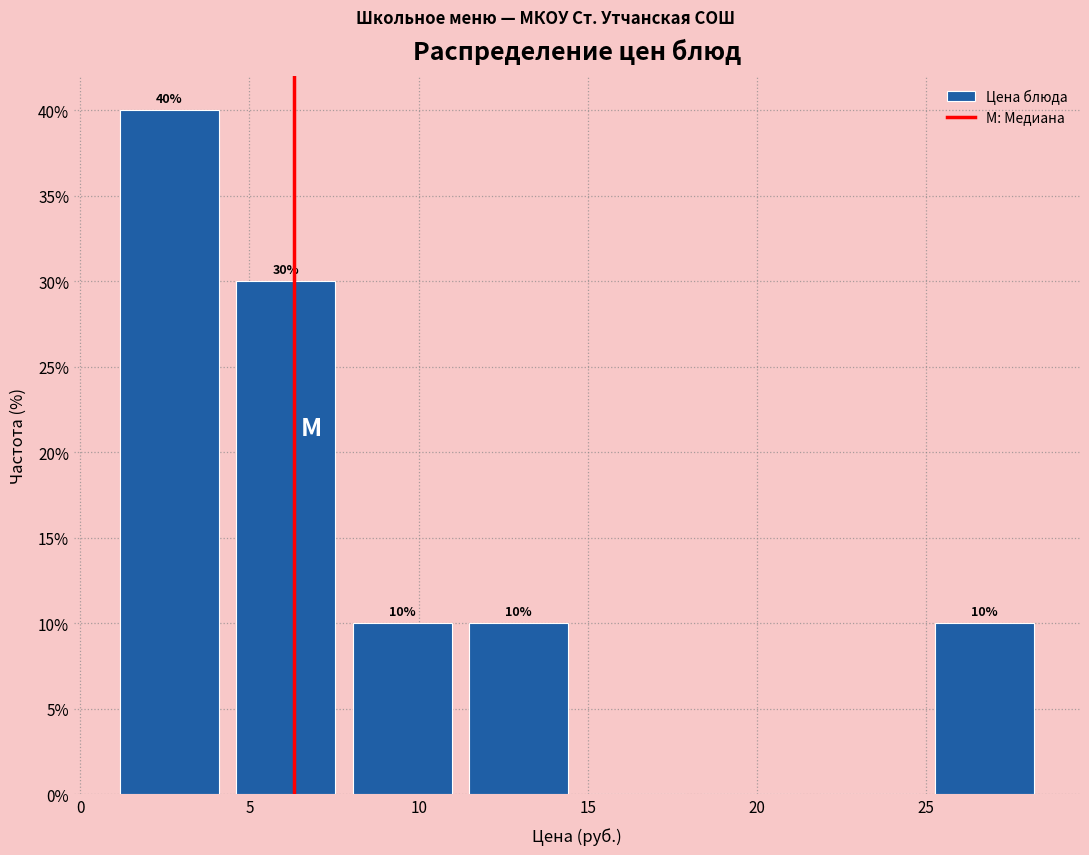

Over which range of the x-axis is the bar tallest?

1.0 to 4.5